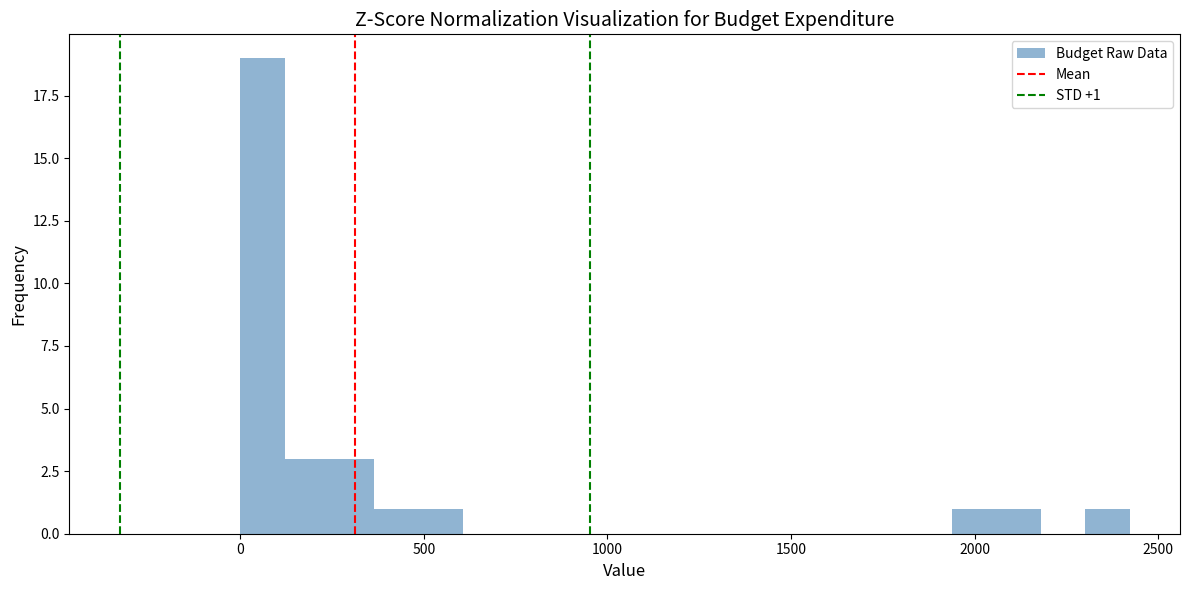

Around what value on the x-axis is the tallest bar? Give the approximate position of its centre, as read against the axis.

50